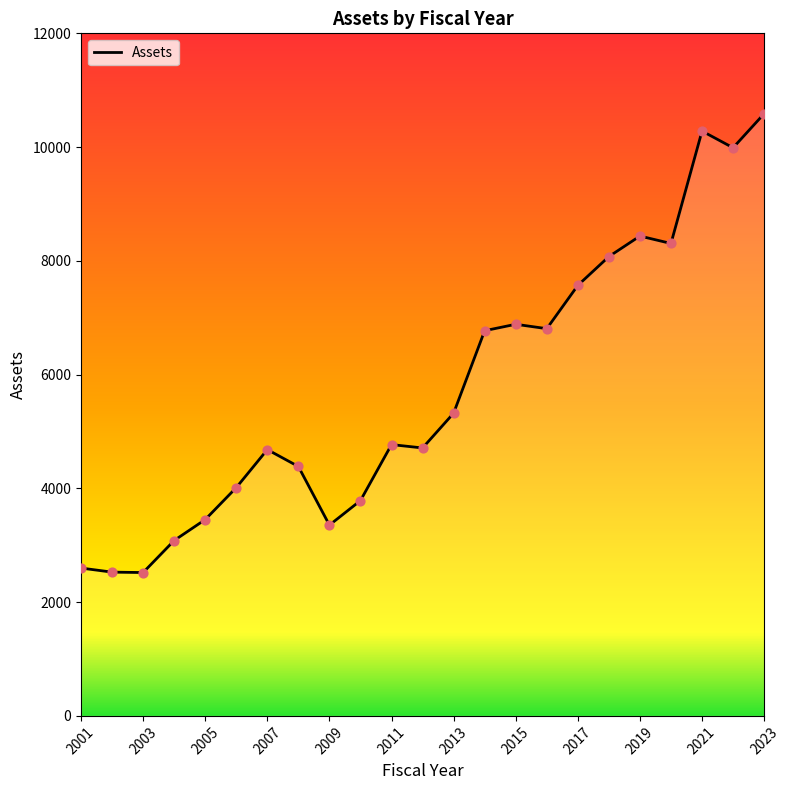

What is the smallest value displayed?

2520.3